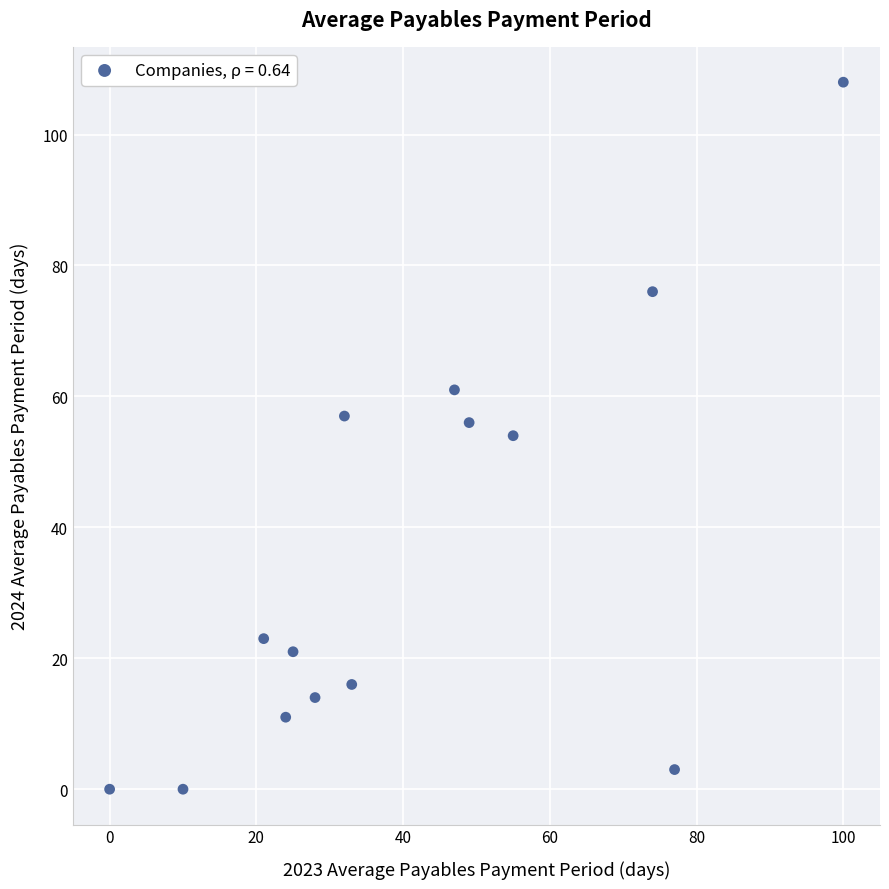

What is the range of X values (max minus min)?

100